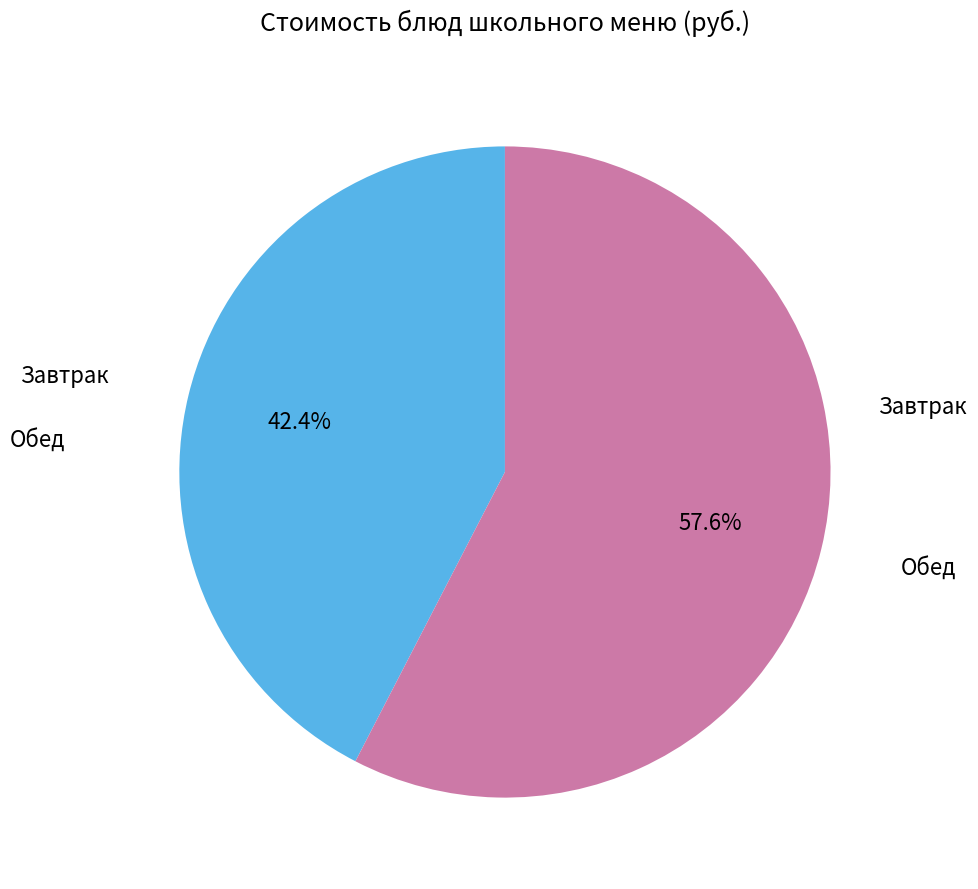

What is the ratio of the value at Обед to the value at Завтрак?

1.4